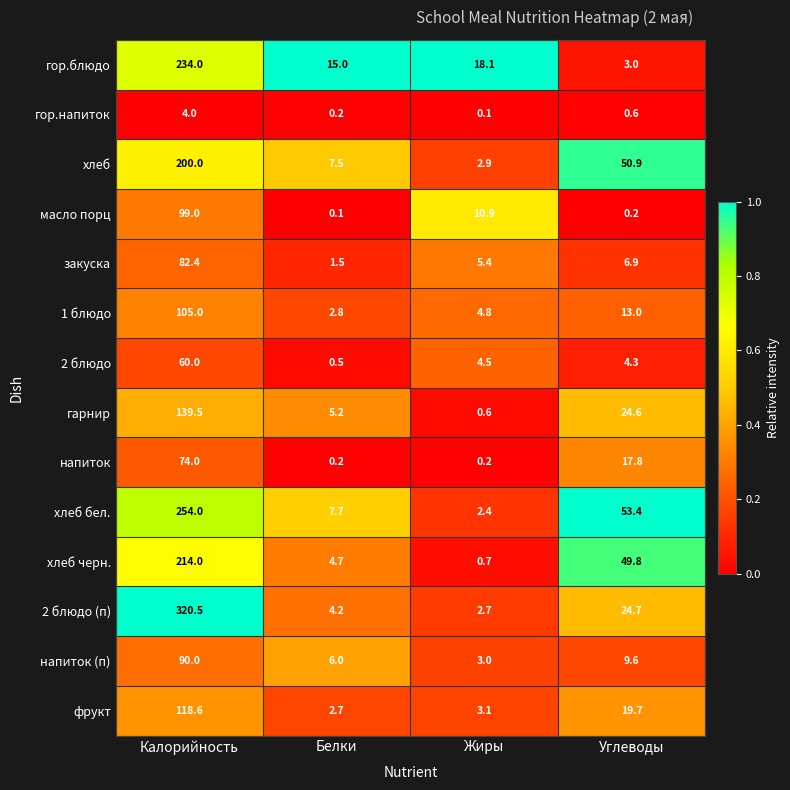

What is the sum of all 1 блюдо values?

125.6